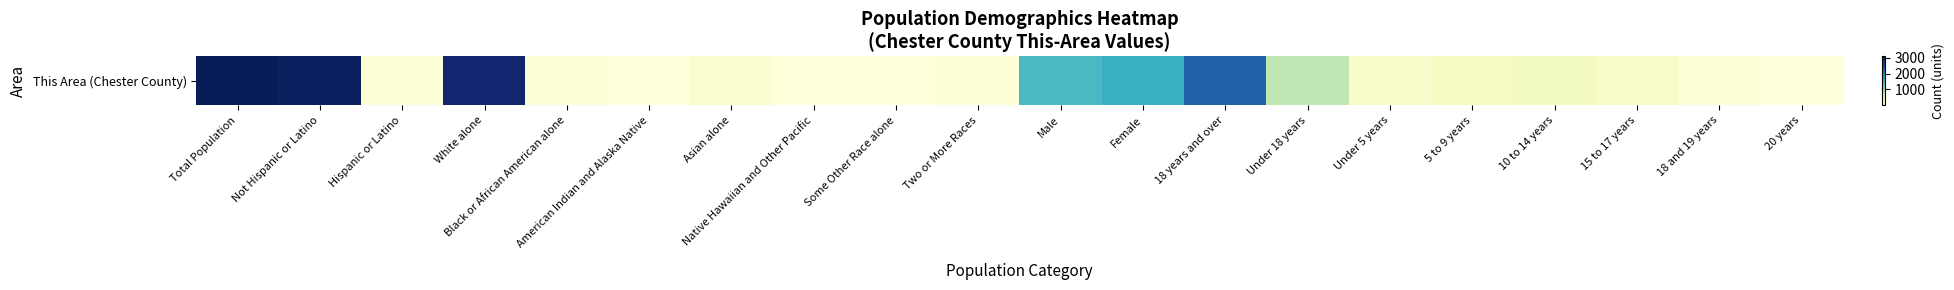

At which label does the data first exceed 170?

Total Population